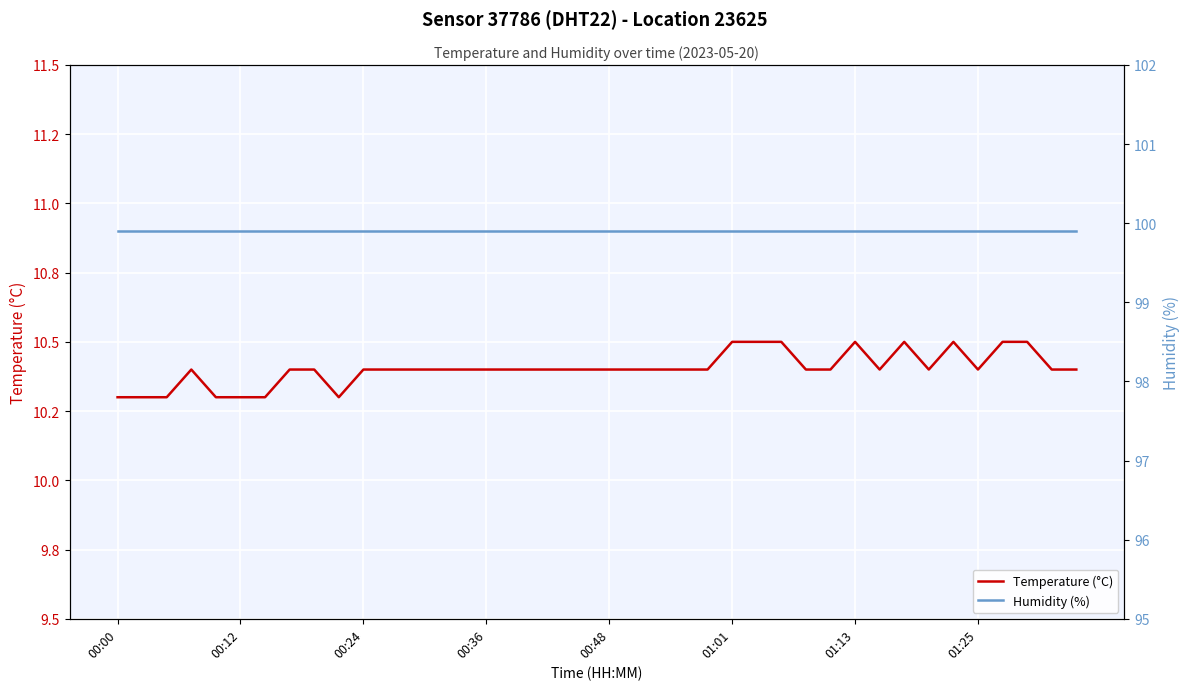

Rank the series by their average value, from highest to lowest.

Humidity (%), Temperature (°C)